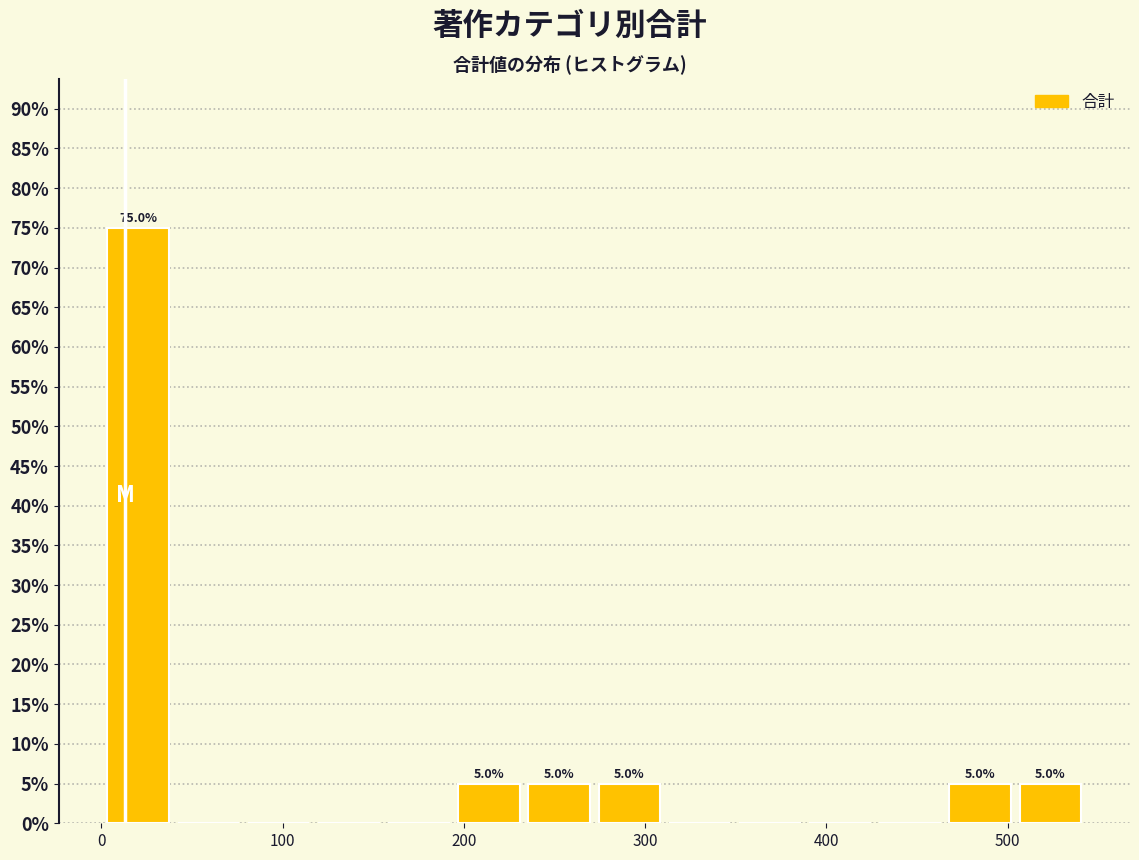

Around what value on the x-axis is the tallest bar? Give the approximate position of its centre, as read against the axis.

20